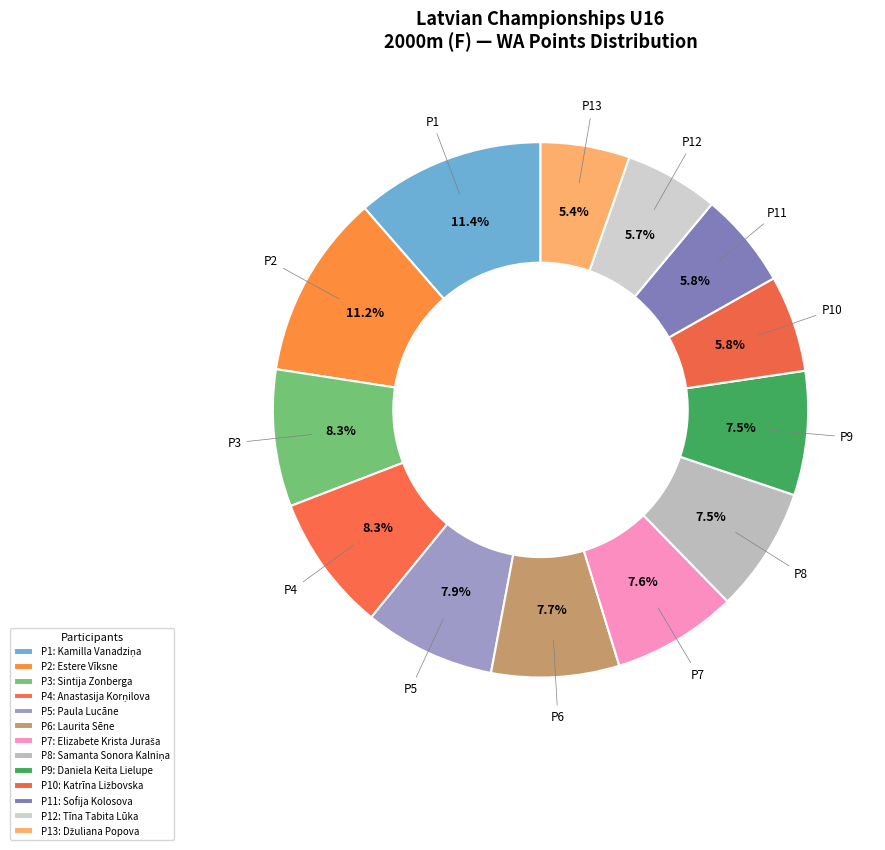

Rank the categories by value from lowest to highest.

Džuliana Popova, Tīna Tabita Lūka, Sofija Kolosova, Katrīna Ližbovska, Daniela Keita Lielupe, Samanta Sonora Kalniņa, Elizabete Krista Juraša, Laurita Sēne, Paula Lucāne, Anastasija Korņilova, Sintija Zonberga, Estere Vīksne, Kamilla Vanadziņa